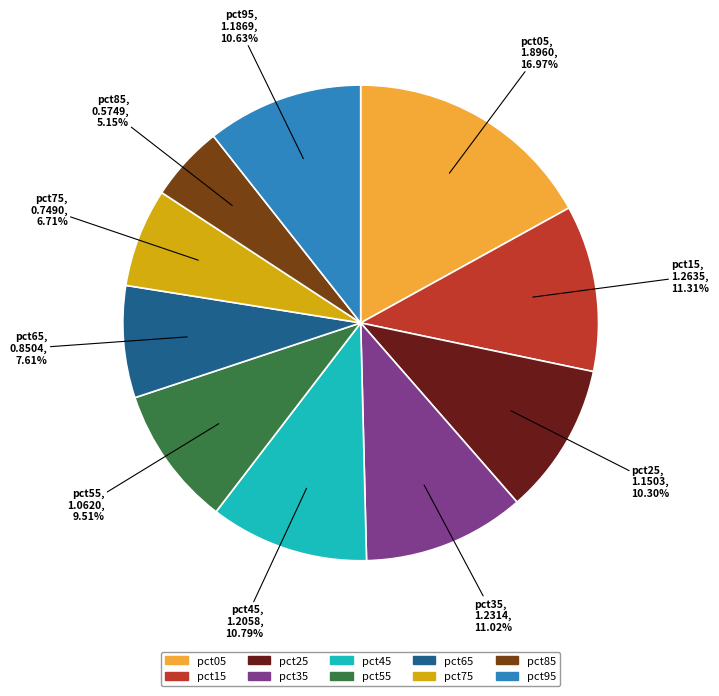

Does pct85 represent more than half of the total?

No